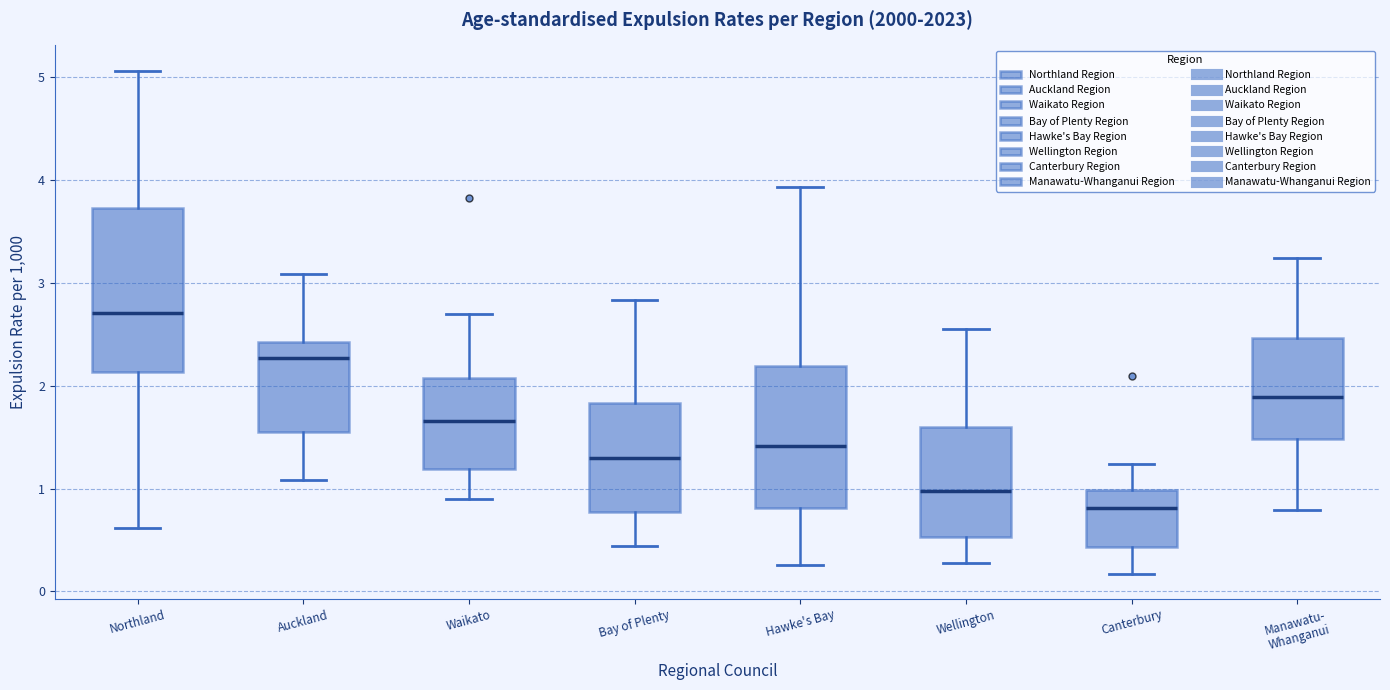

Which box's median line is the highest?

Northland